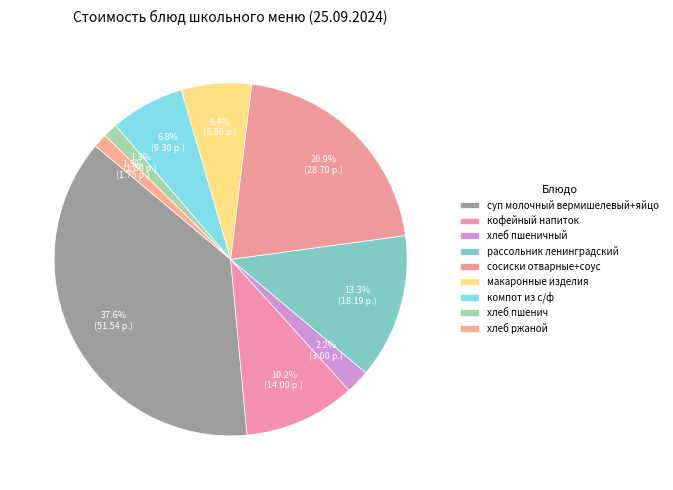

How many slices are in this pie chart?

9